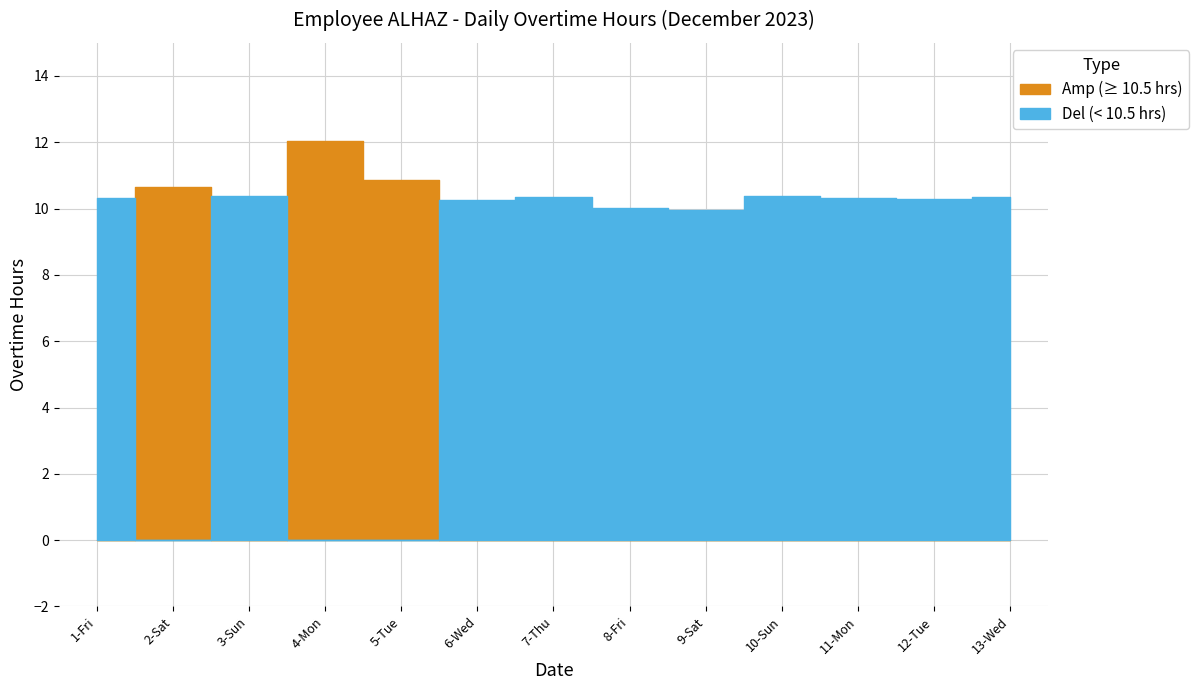

Reading left to right, what are all the values shown in this chart?

Overtime: 10.3	10.7	10.4	12.0	10.8	10.3	10.4	10.0	9.9	10.4	10.3	10.3	10.4
Zero: 0.0	0.0	0.0	0.0	0.0	0.0	0.0	0.0	0.0	0.0	0.0	0.0	0.0